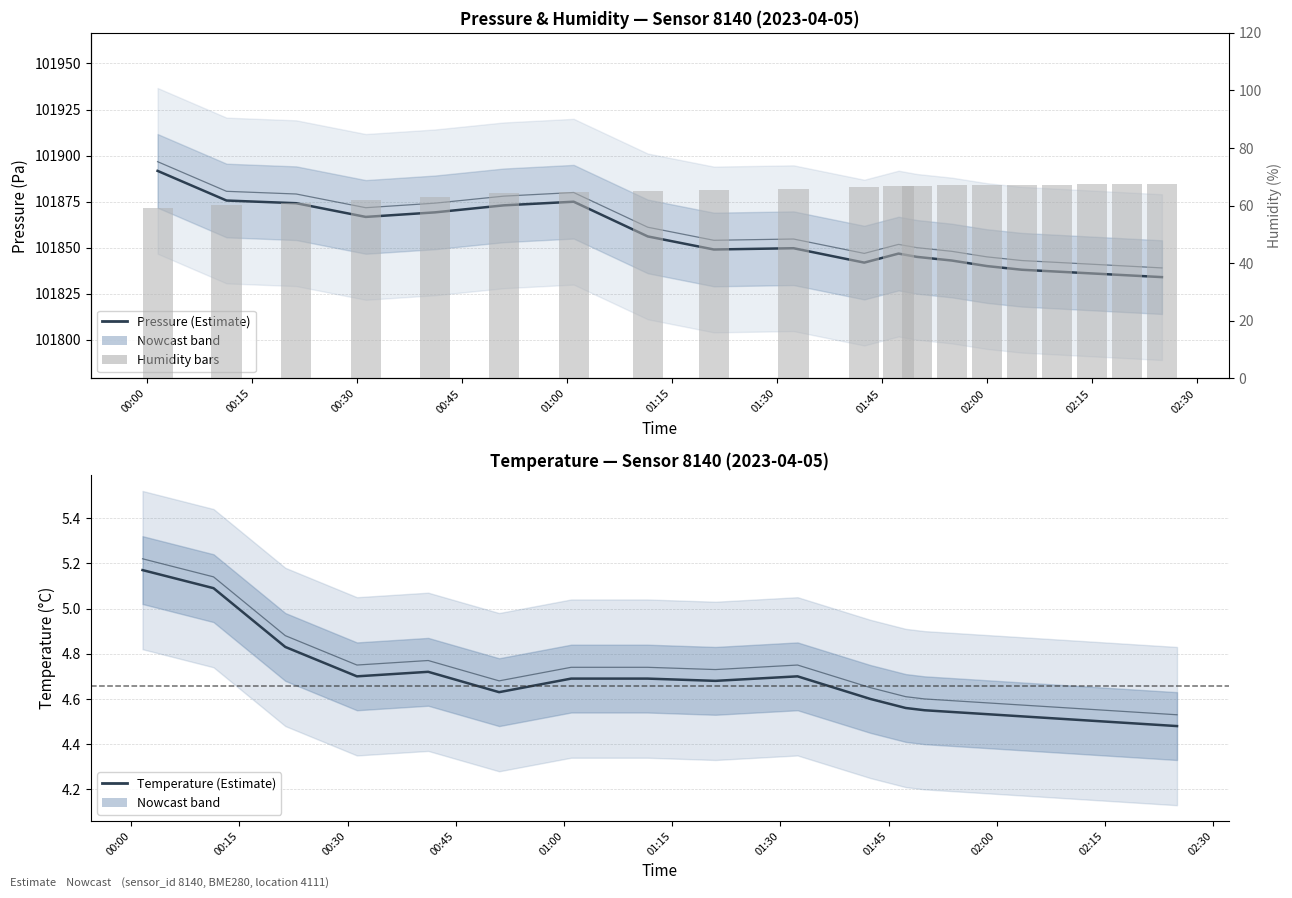

What is the difference between the maximum and minimum values in the humidity series?

8.5